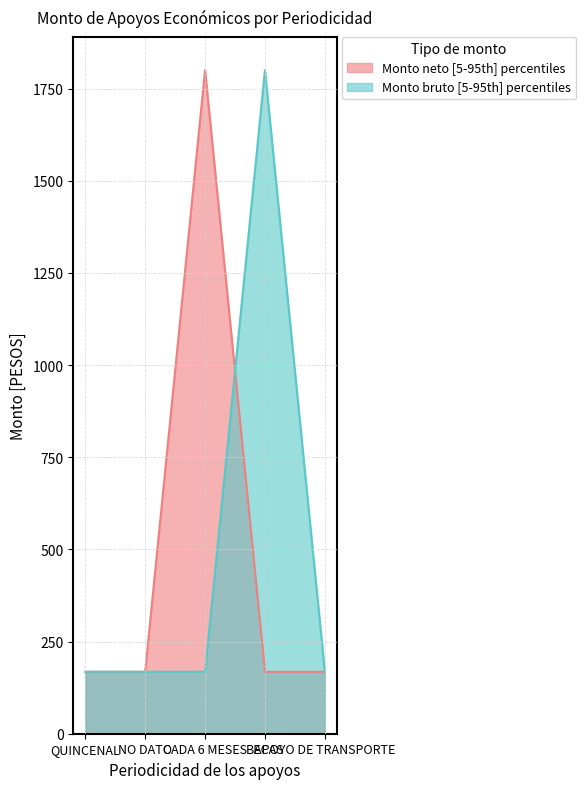

The value of Monto bruto (upper) at APOYO DE TRANSPORTE is 168. True or false?

True